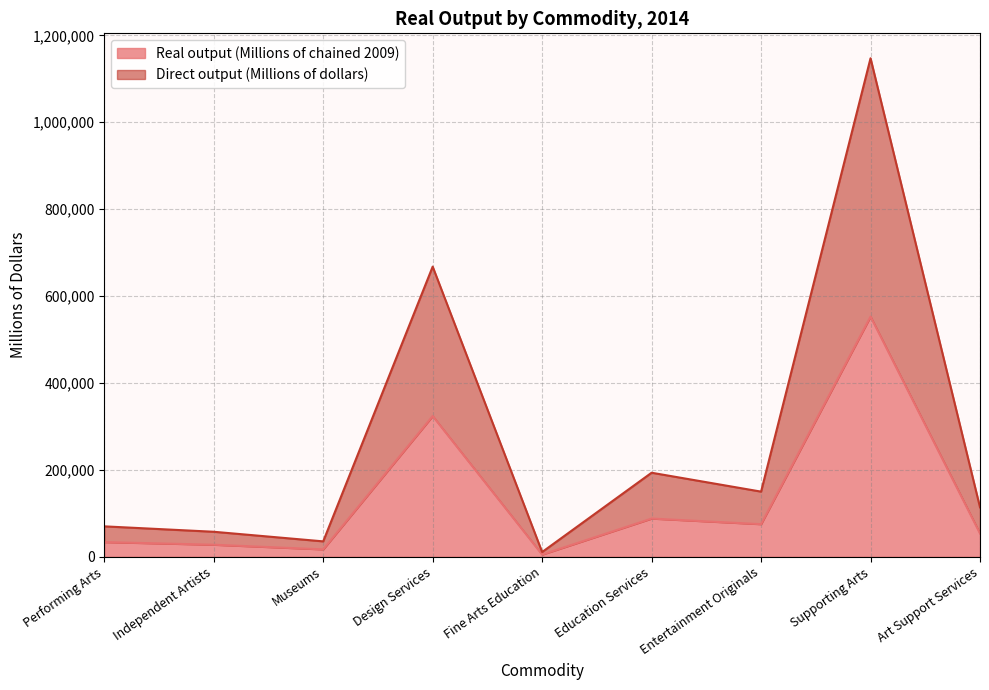

What is the sum of the Direct output (Millions of dollars) values at Supporting Arts and Performing Arts?

1217261